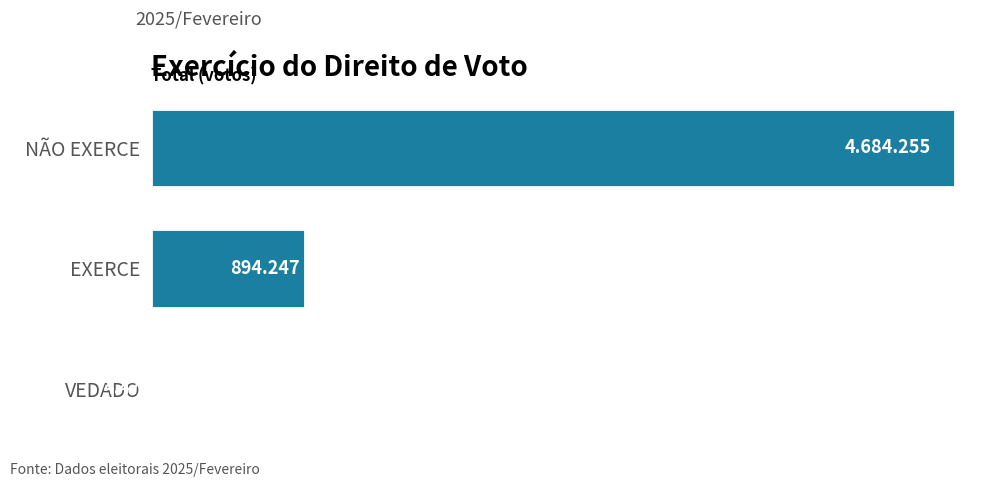

List the labels in order of value, largest first.

NÃO EXERCE, EXERCE, VEDADO